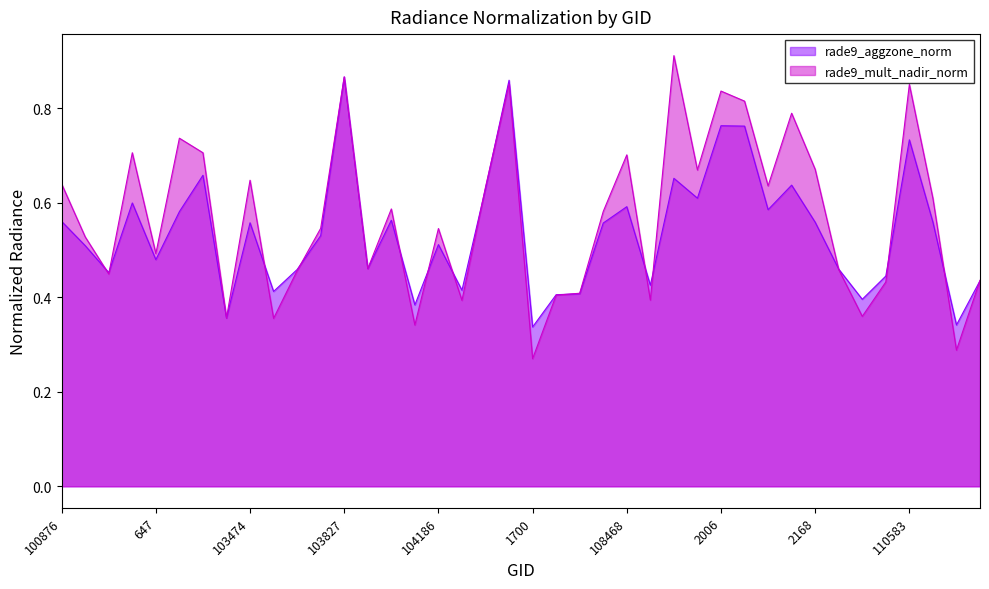

What is the total value across all series at 104422?

1.3